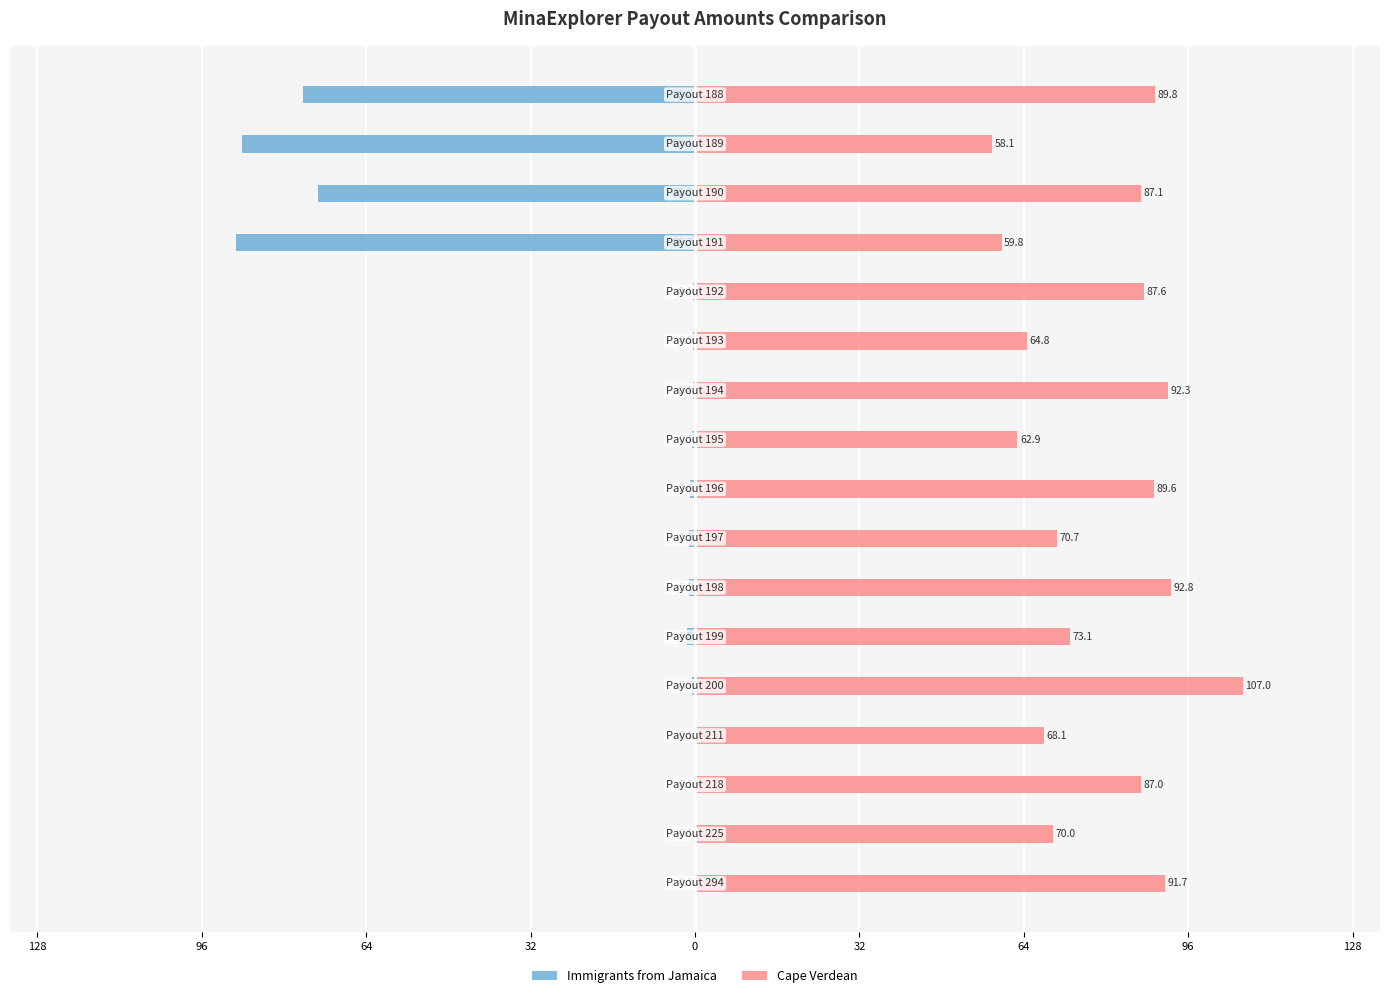

What is the average value of the Immigrants from Jamaica series?

-19.8